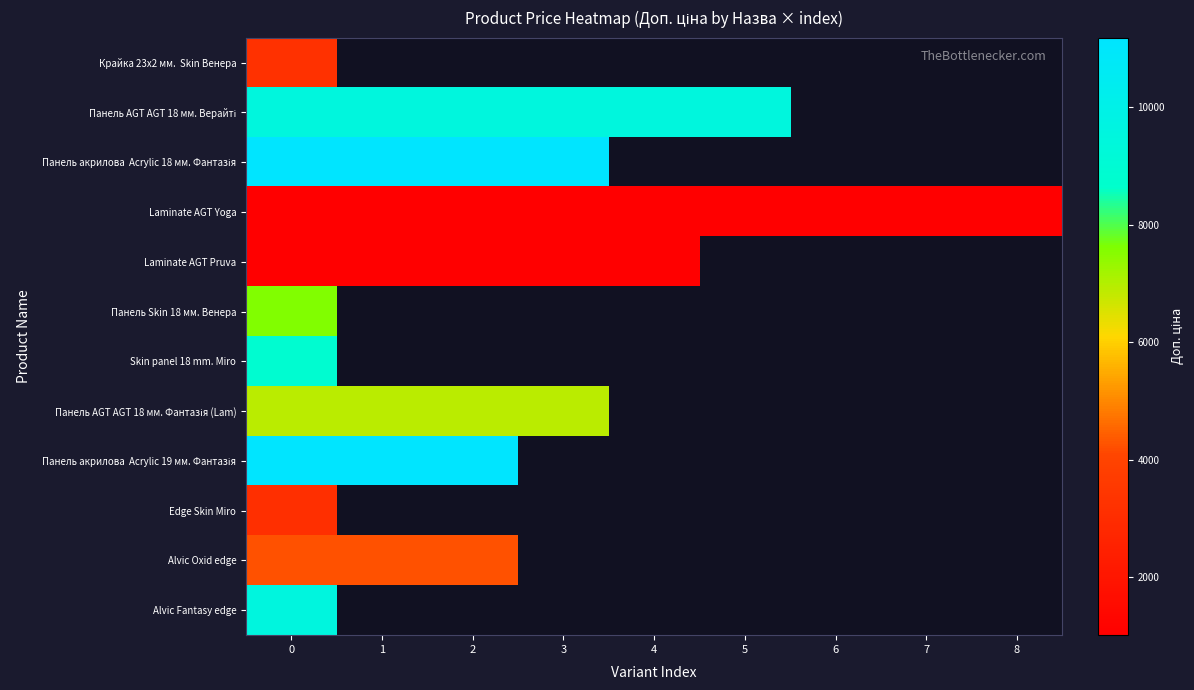

At how many categories does at least one series exceed 8888?

6